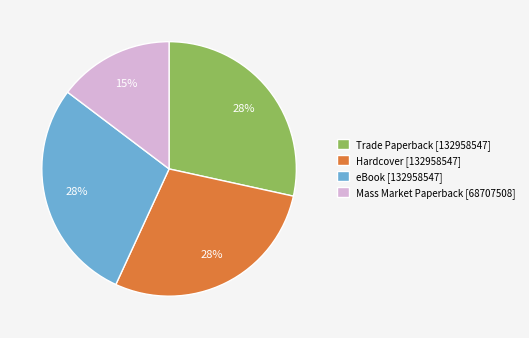

What percentage is the Trade Paperback [132958547] slice, to the nearest percent?

28%